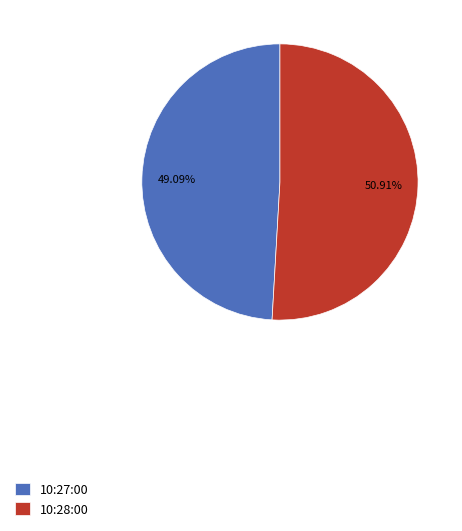

To the nearest percent, what is the average slice percentage?

50%